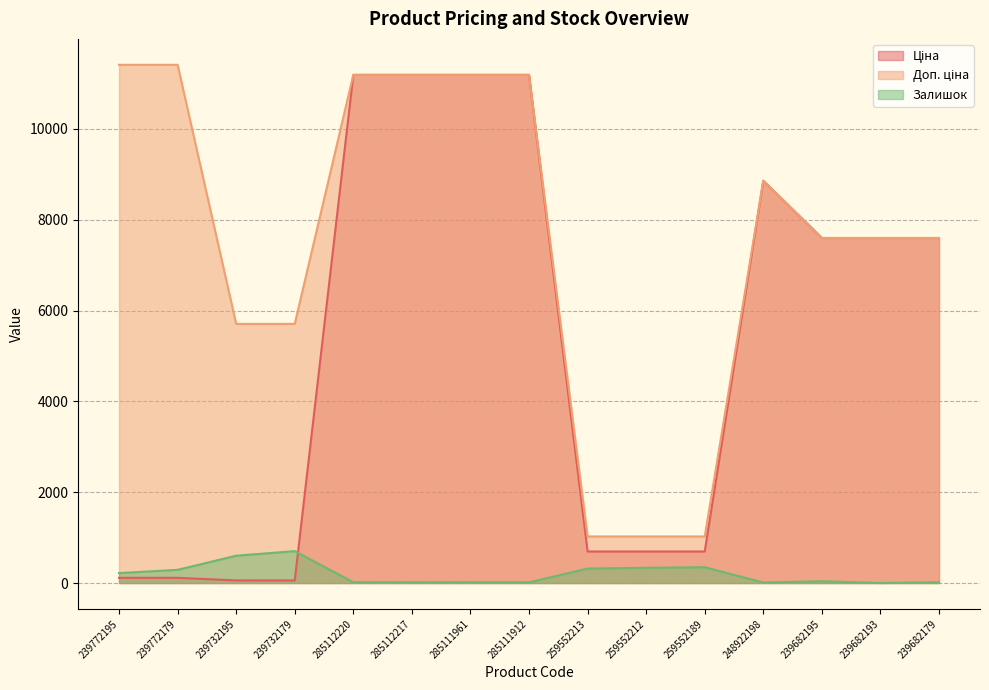

What is the difference between the Залишок values at 239732179 and 239772195?

484.0